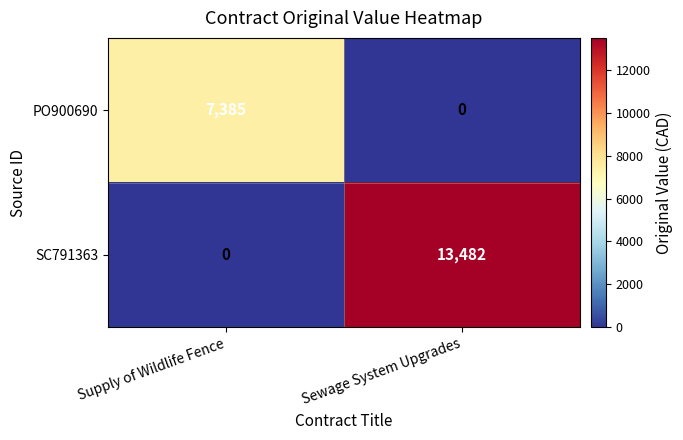

What is the average value of the SC791363 series?

6741